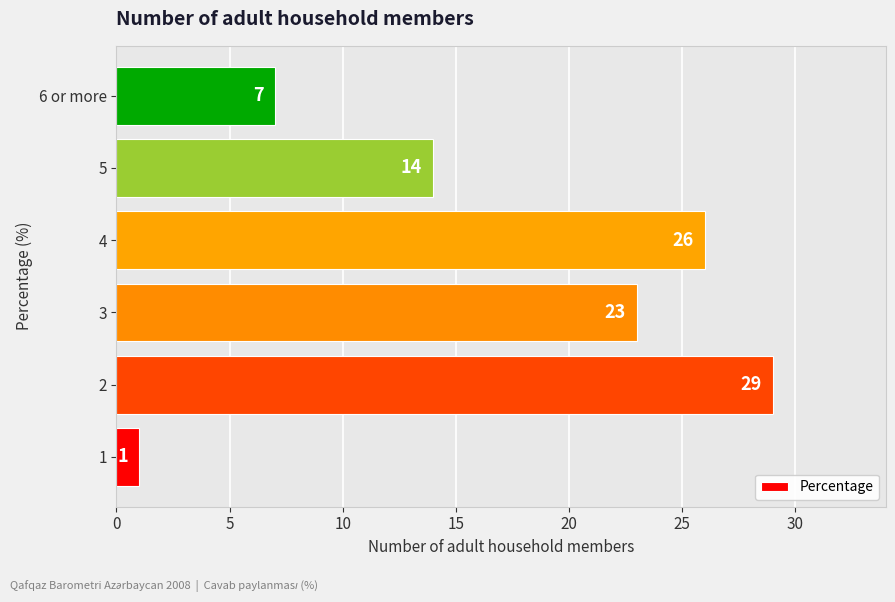

What is the average value?

17